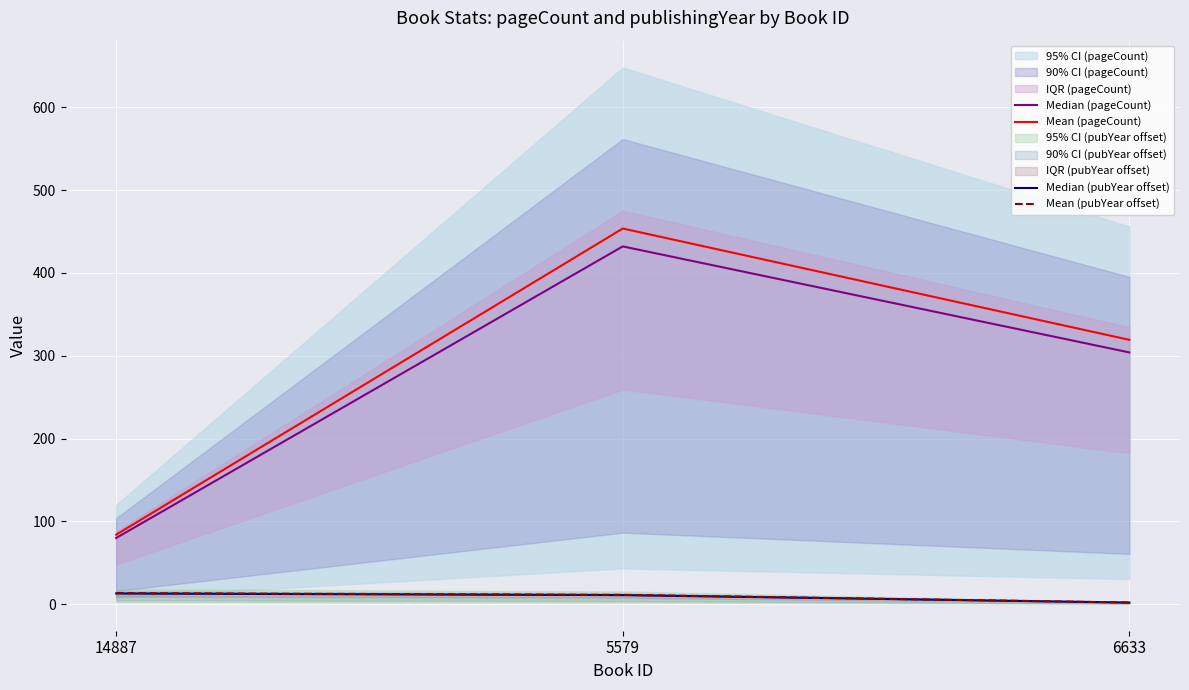

What is the value of the Median (pubYear offset) point at the 3rd from the left?

2.0